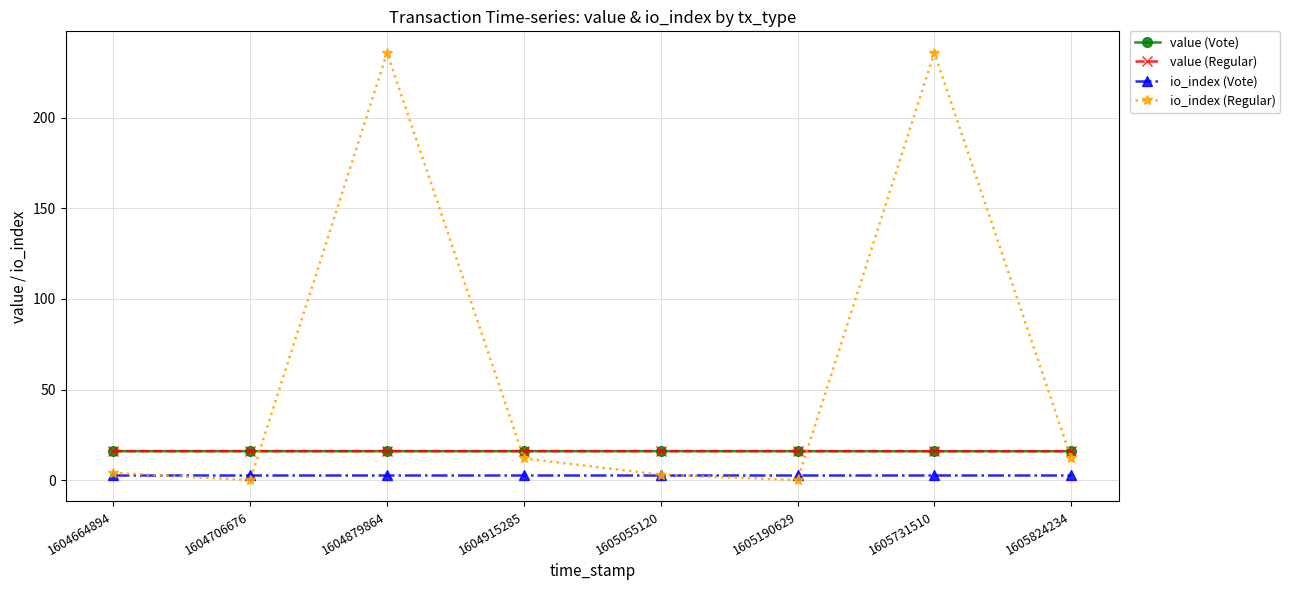

Reading left to right, what are all the values shown in this chart?

value (Vote): 16.0	16.0	16.0	16.0	16.0	16.0	16.0	16.0
value (Regular): 16.0	16.0	16.0	16.0	16.0	16.0	16.0	16.0
io_index (Vote): 3.0	3.0	3.0	3.0	3.0	3.0	3.0	3.0
io_index (Regular): 4.0	0.0	236.0	12.0	3.0	0.0	236.0	12.0